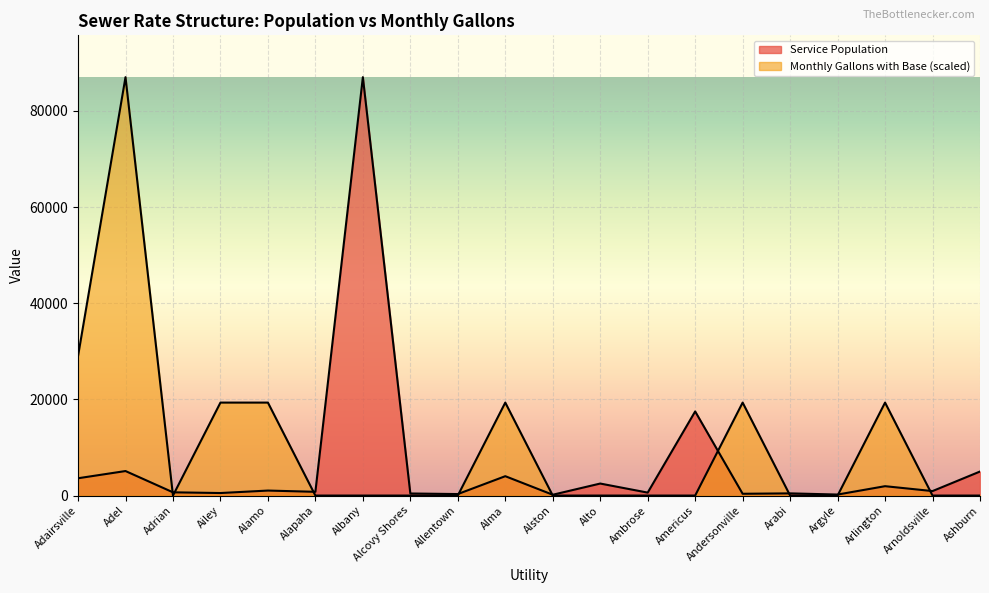

What is the difference between the maximum and minimum values in the Monthly Gallons with Base series?

87029.0